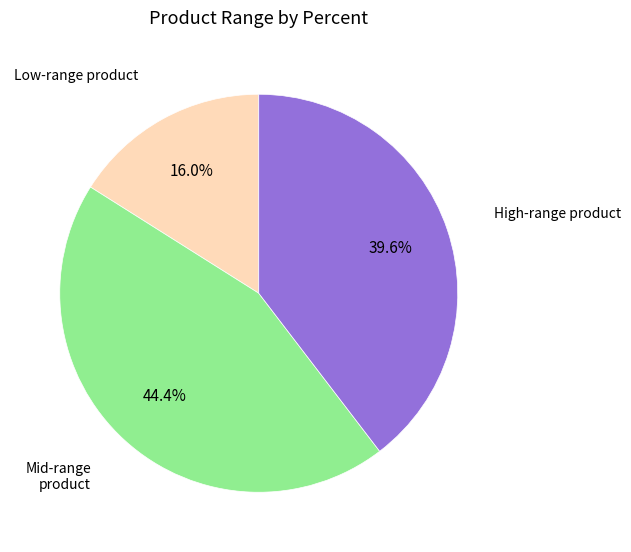

Combined, do High-range product and Low-range product account for over 50%?

Yes